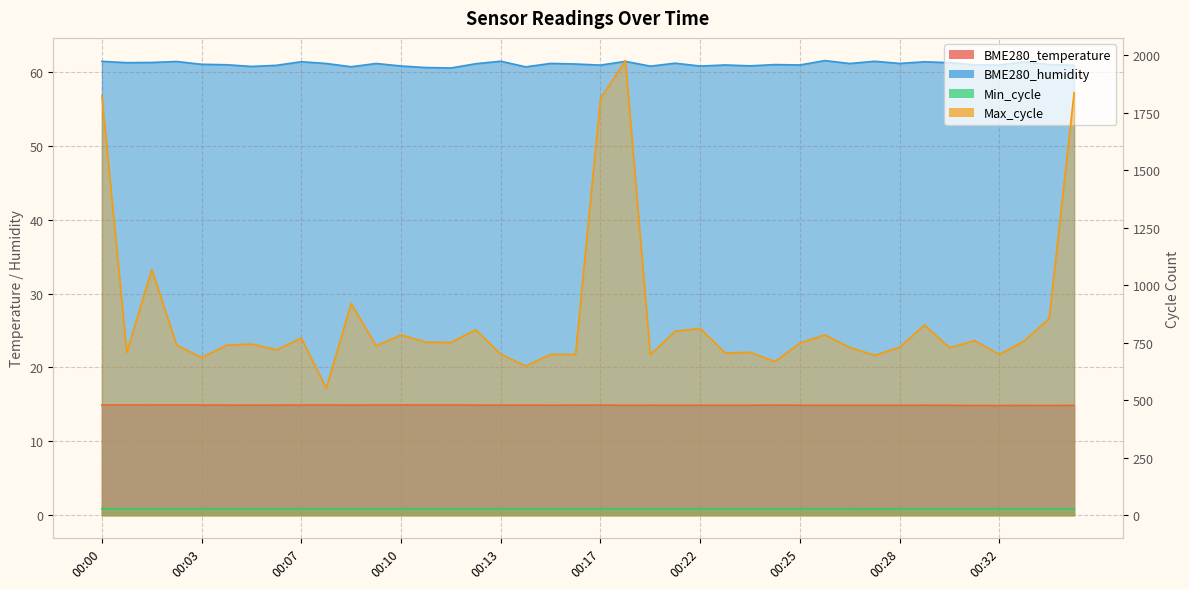

True or false: BME280_humidity and Min_cycle cross at least once.

False